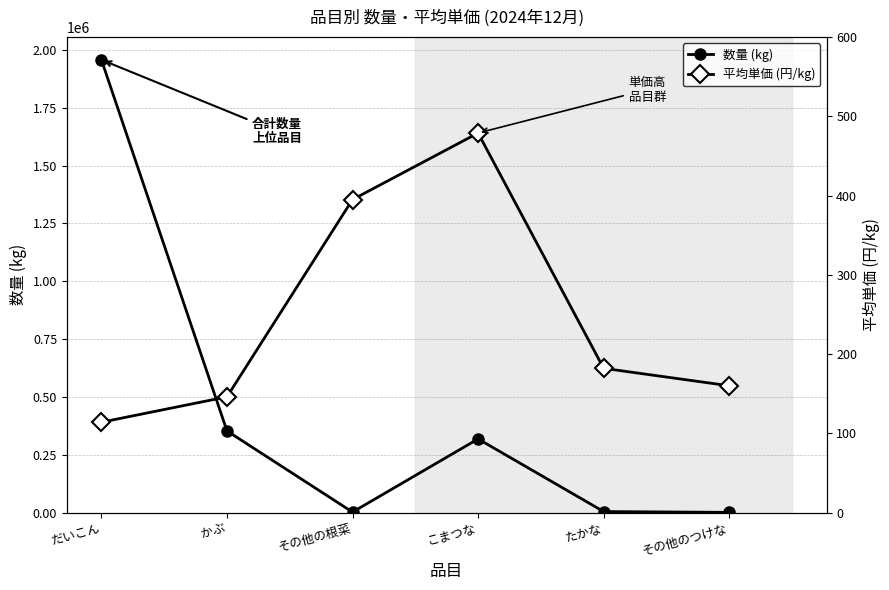

Is it true that 平均単価 (円/kg) equals 395 at その他の根菜?

True